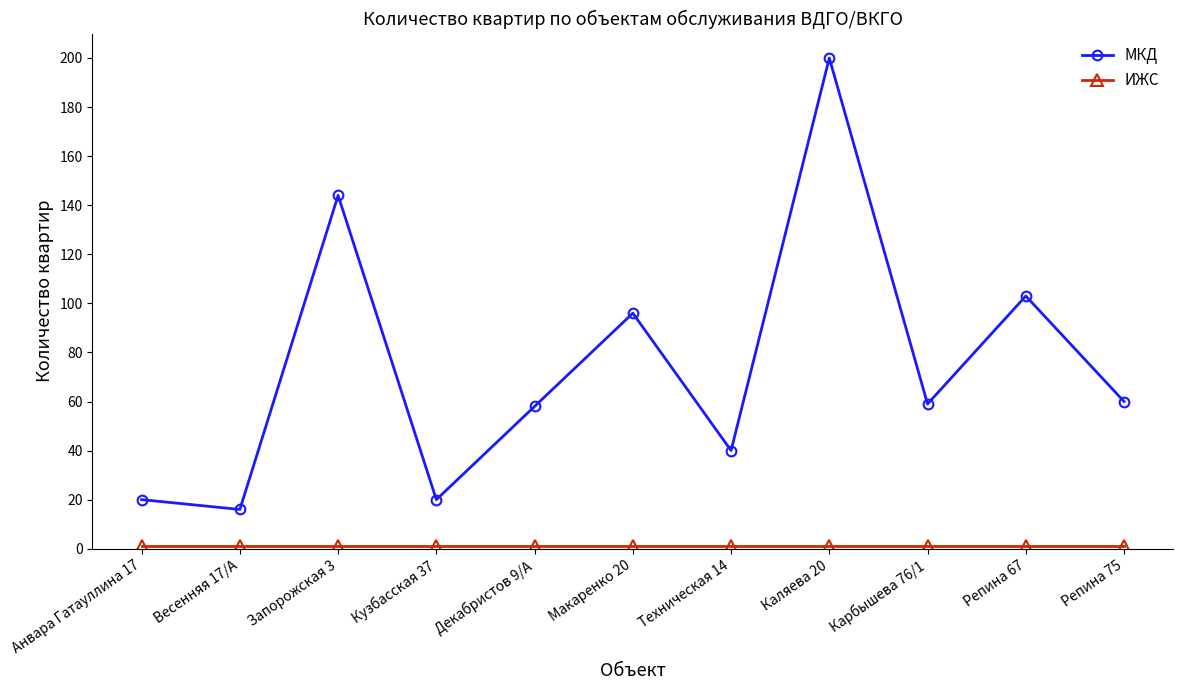

What is the difference between the maximum and minimum values in the МКД series?

184